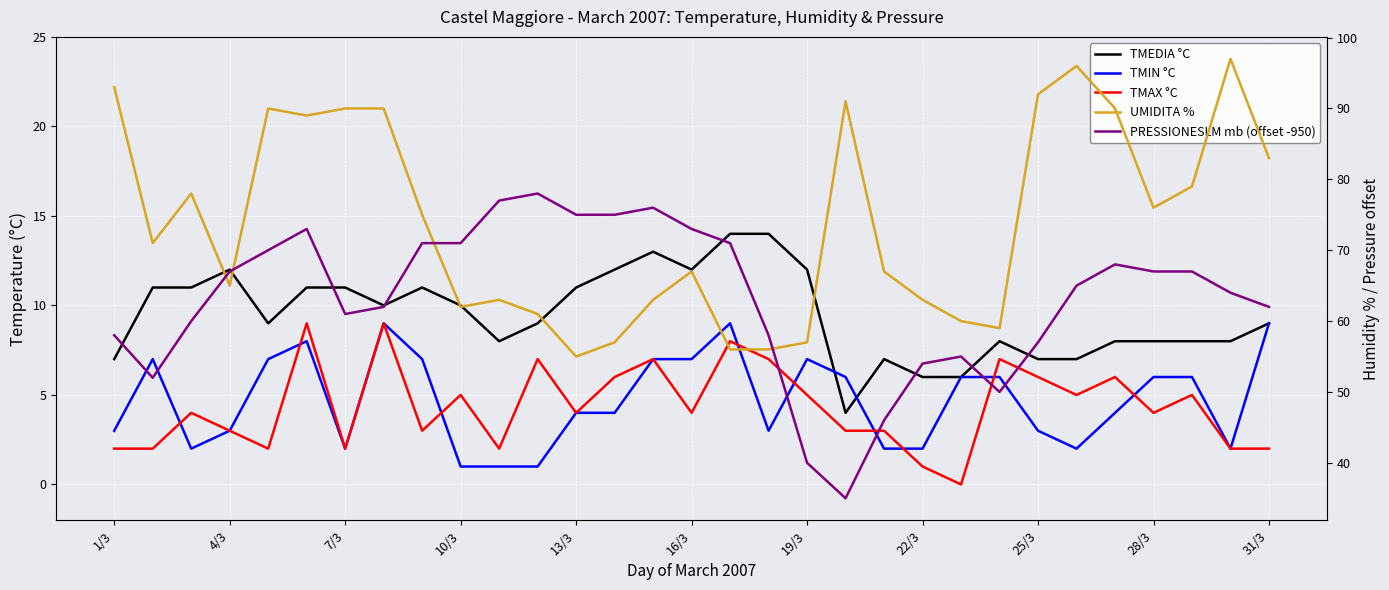

True or false: TMAX °C and PRESSIONESLM mb (offset -950) intersect in this chart.

False